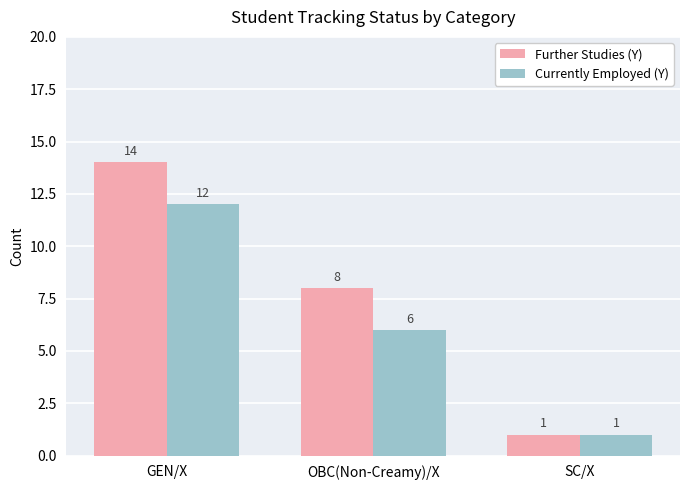

What is the value of the Currently Employed (Y) bar at the 3rd from the left?

1